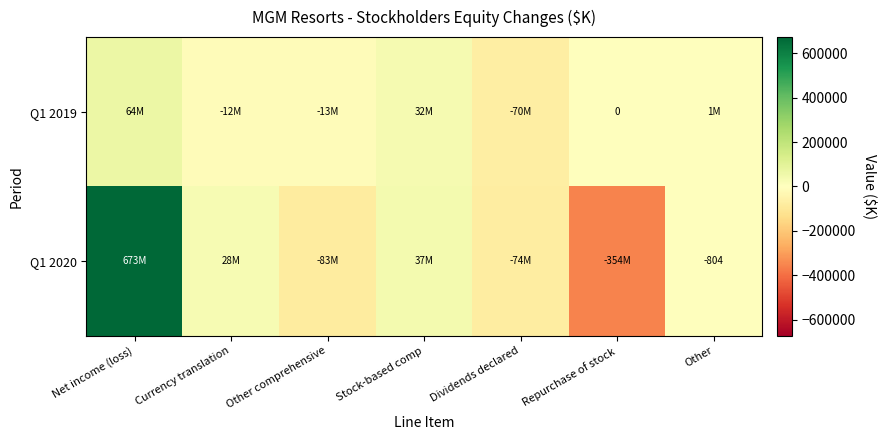

Which series has the largest total across all categories?

Q1 2020